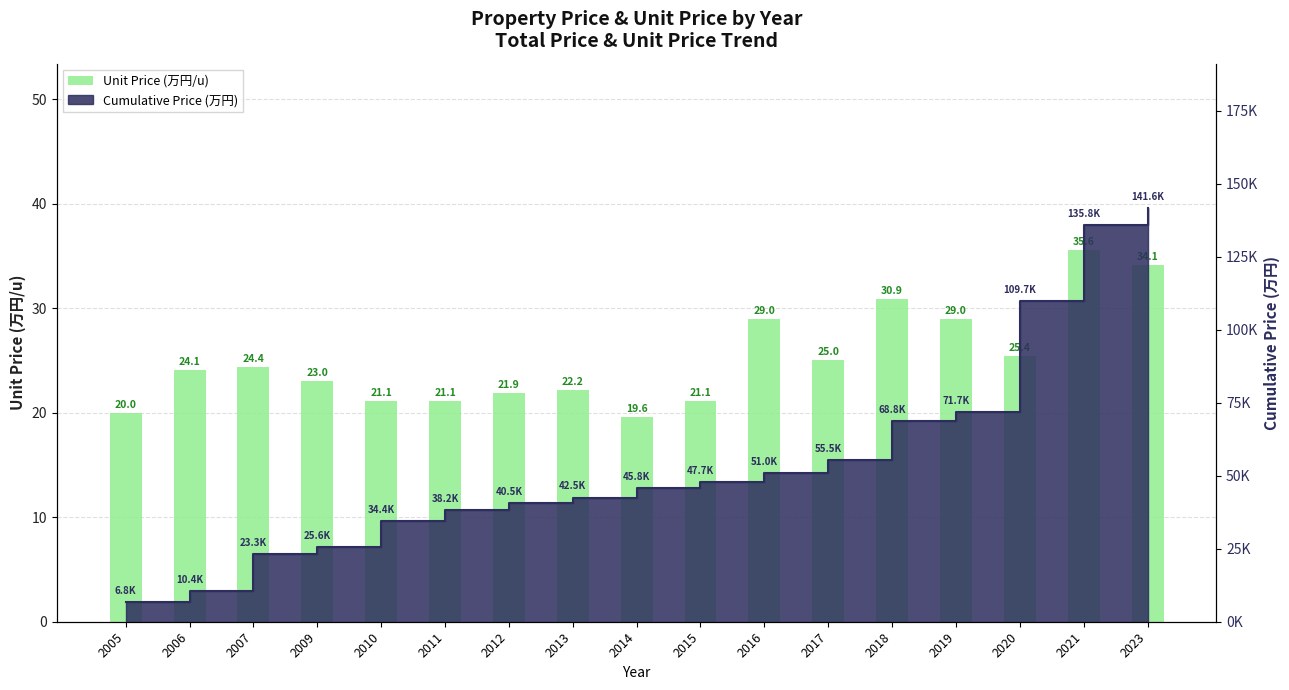

Reading left to right, transcribe all the data shown in this chart.

20.0	24.1	24.4	23.0	21.1	21.1	21.9	22.2	19.6	21.1	29.0	25.0	30.9	29.0	25.4	35.6	34.1